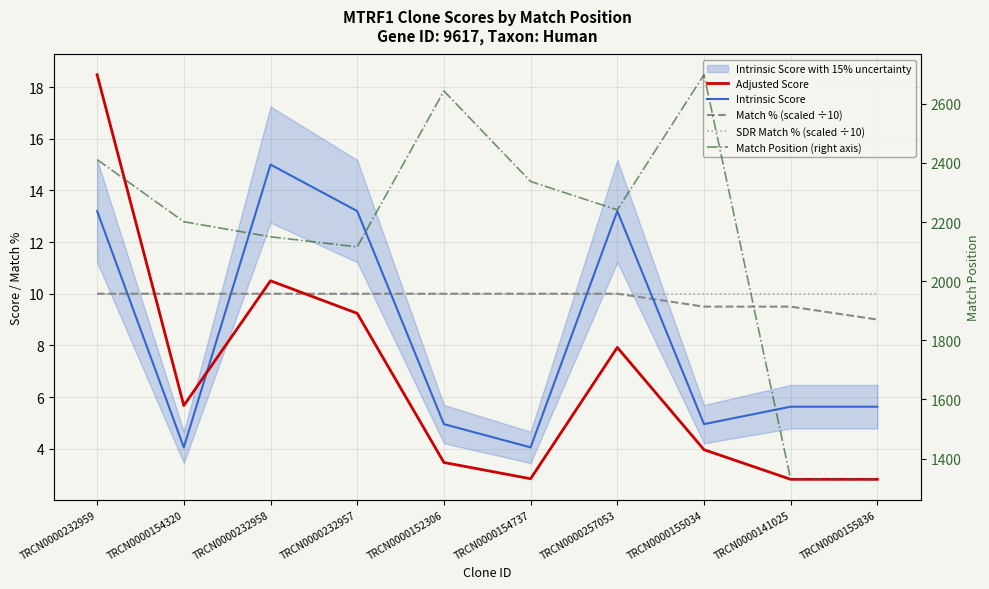

At which category is the sum across all series the highest?

TRCN0000155034